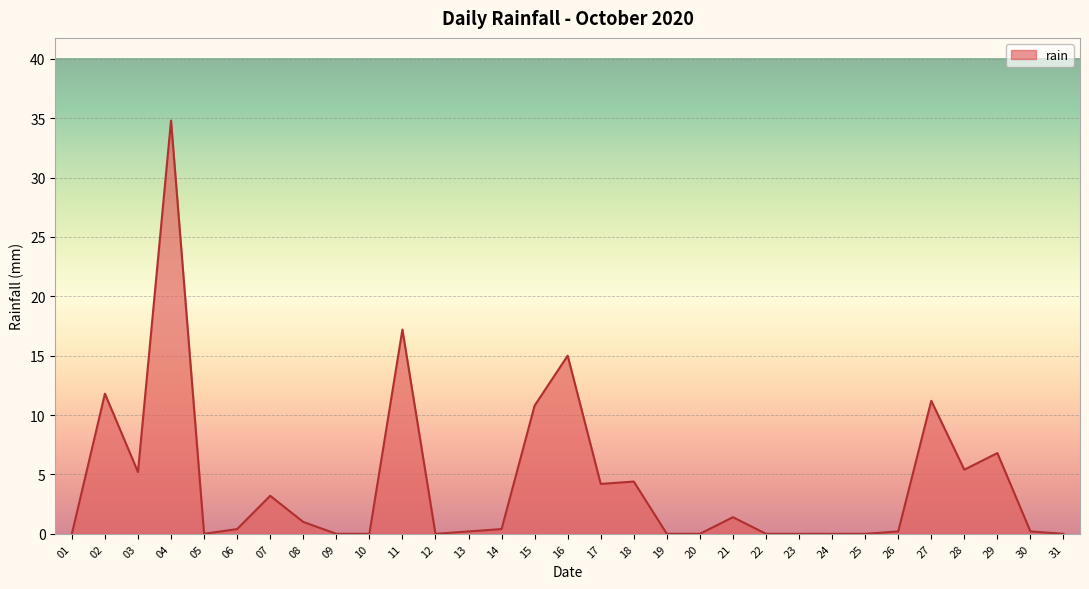

How many lines are shown in the chart?

1